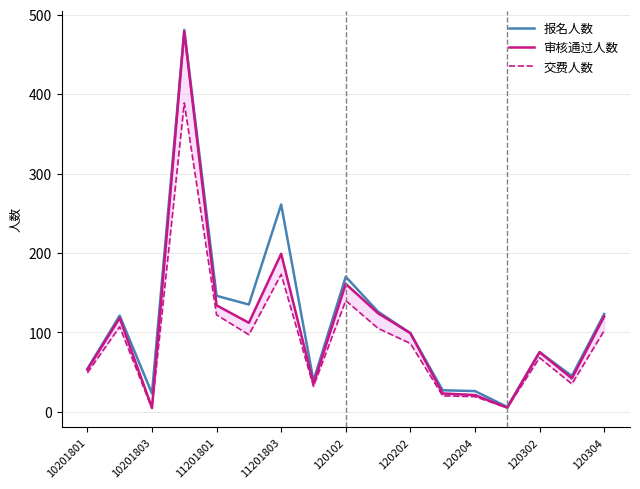

How many lines are shown in the chart?

3